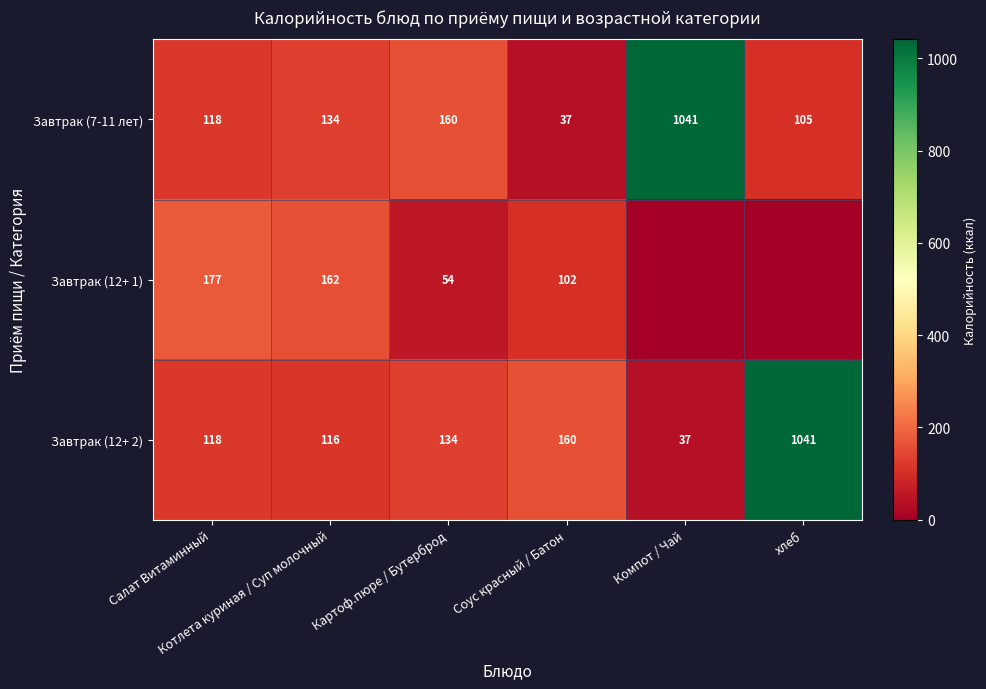

What is the difference between the maximum and second lowest values in the Завтрак (7-11 лет) series?

936